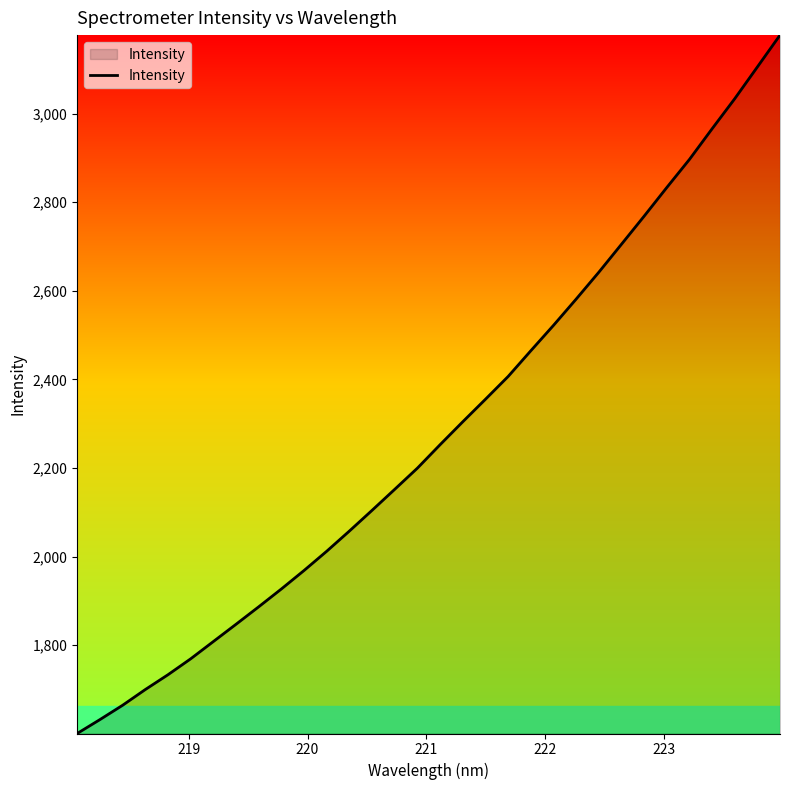

How many lines are shown in the chart?

1